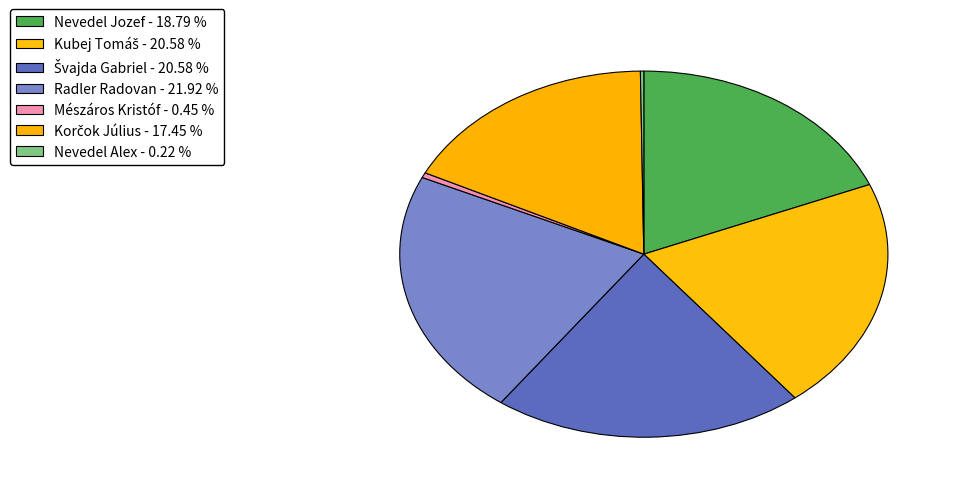

Is there a majority slice in this chart?

No